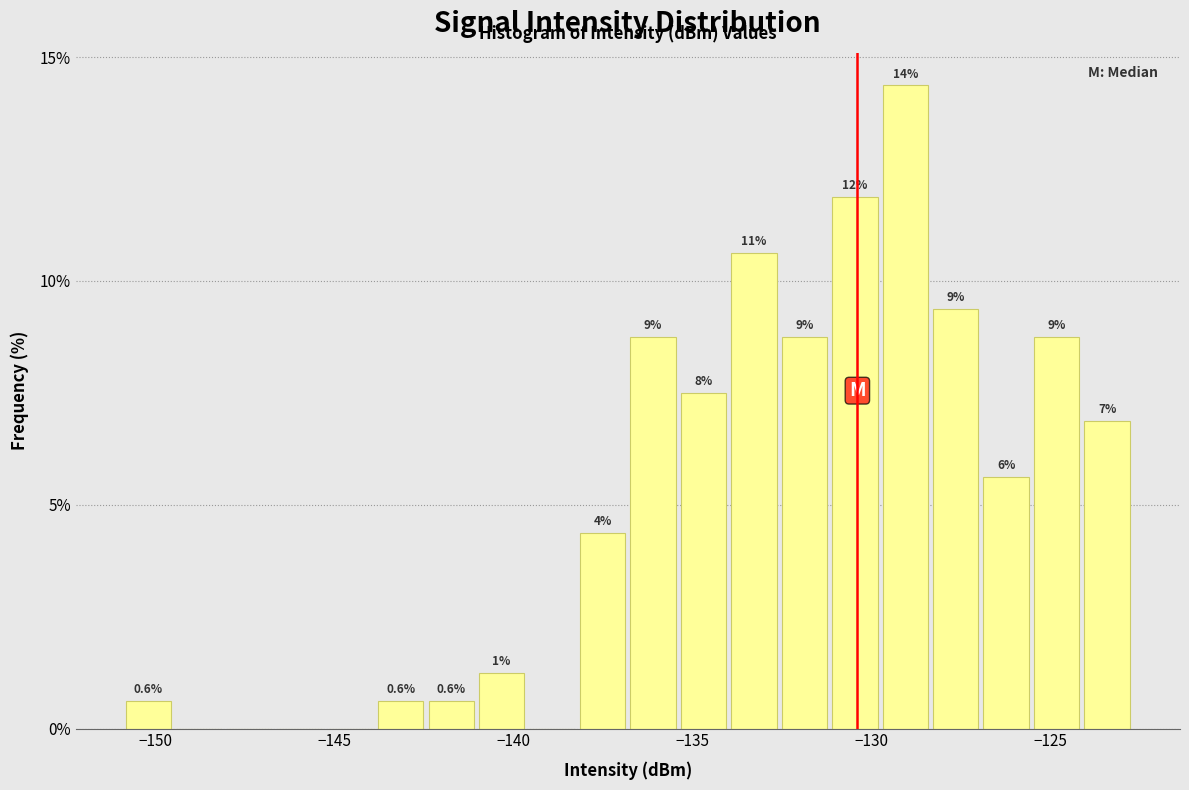

Around what value on the x-axis is the tallest bar? Give the approximate position of its centre, as read against the axis.

-129.0